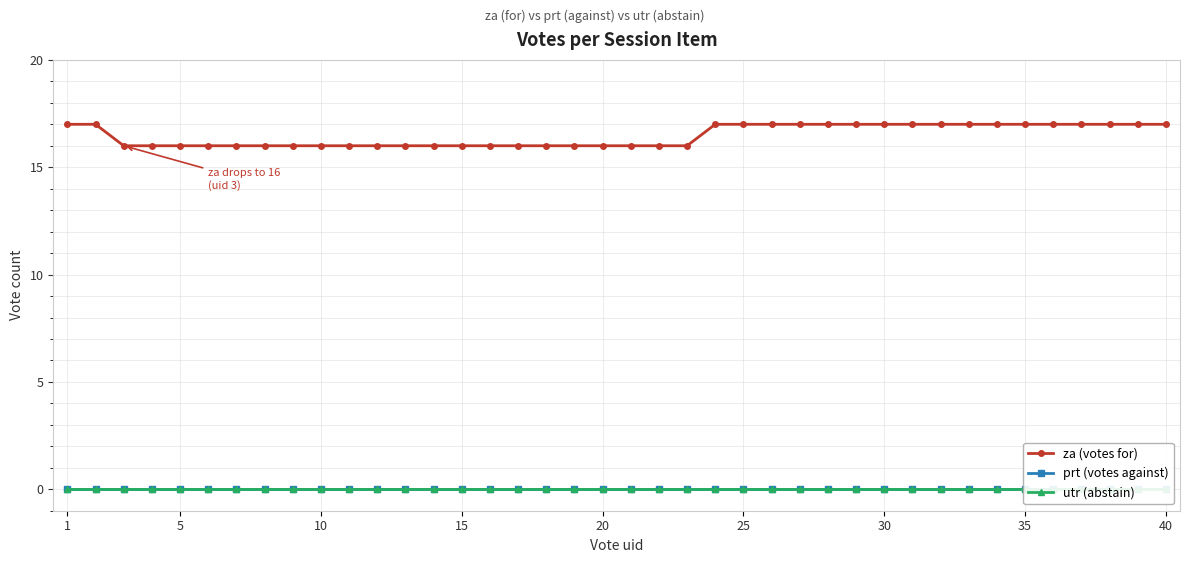

Does the chart display data point markers on the line(s)?

Yes